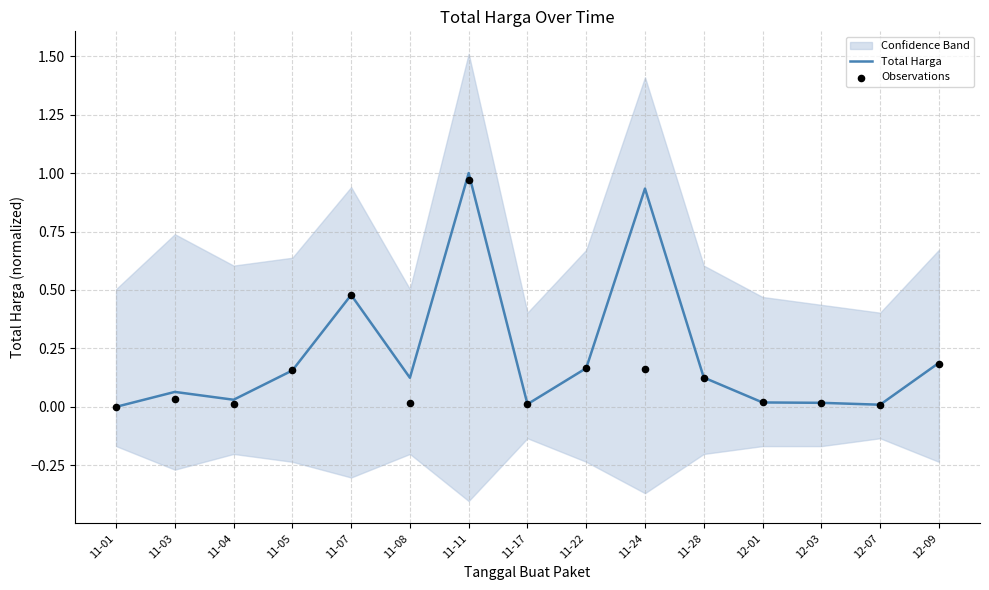

Which series has the largest total across all categories?

Total Harga